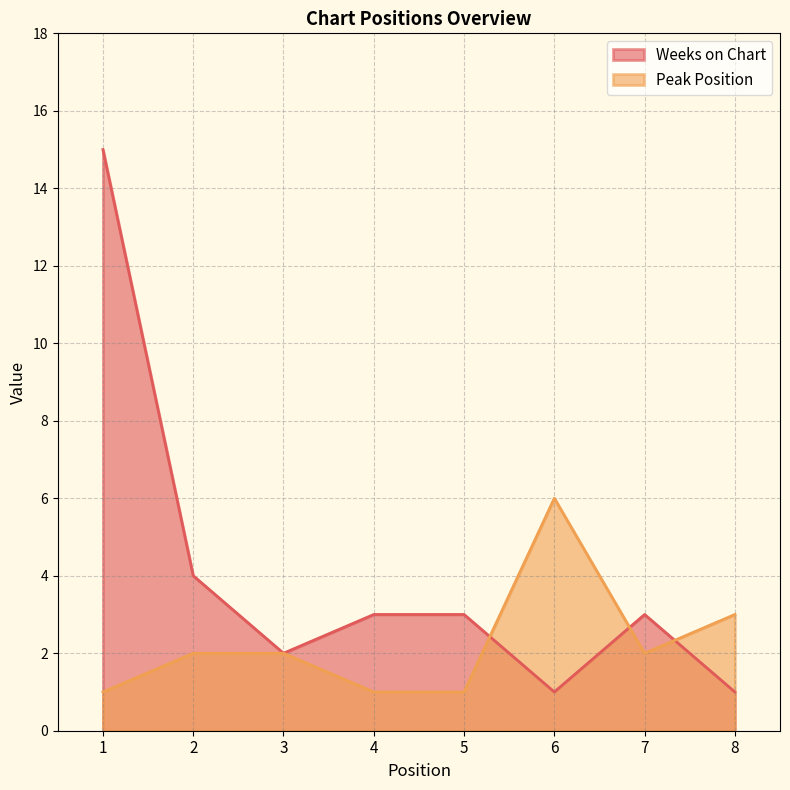

Reading left to right, extract all data points from this chart.

Weeks on Chart: 1=15	2=4	3=2	4=3	5=3	6=1	7=3	8=1
Peak Position: 1=1	2=2	3=2	4=1	5=1	6=6	7=2	8=3